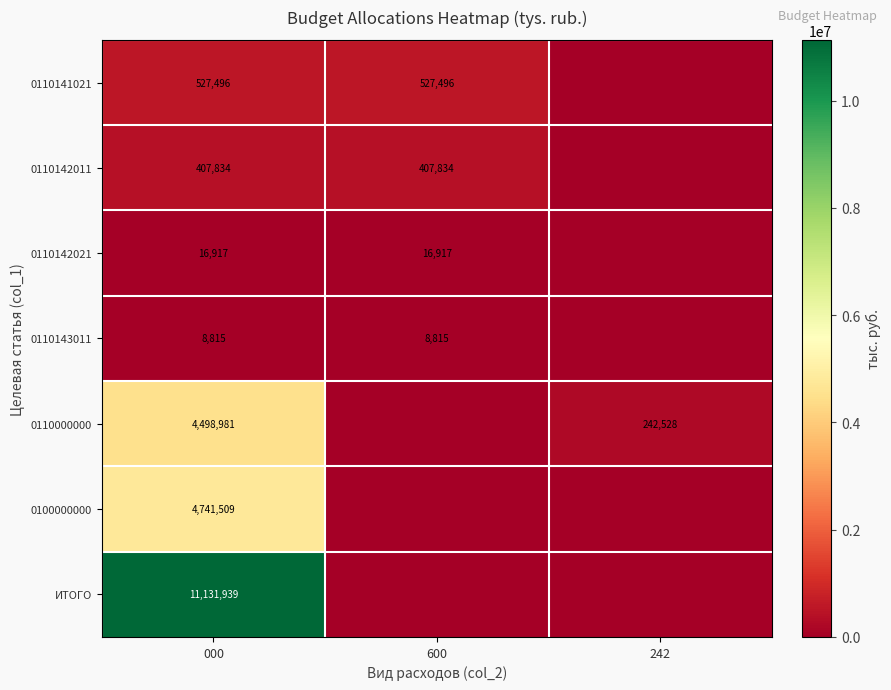

Is it true that 0100000000 equals 7928852 at 000?

False